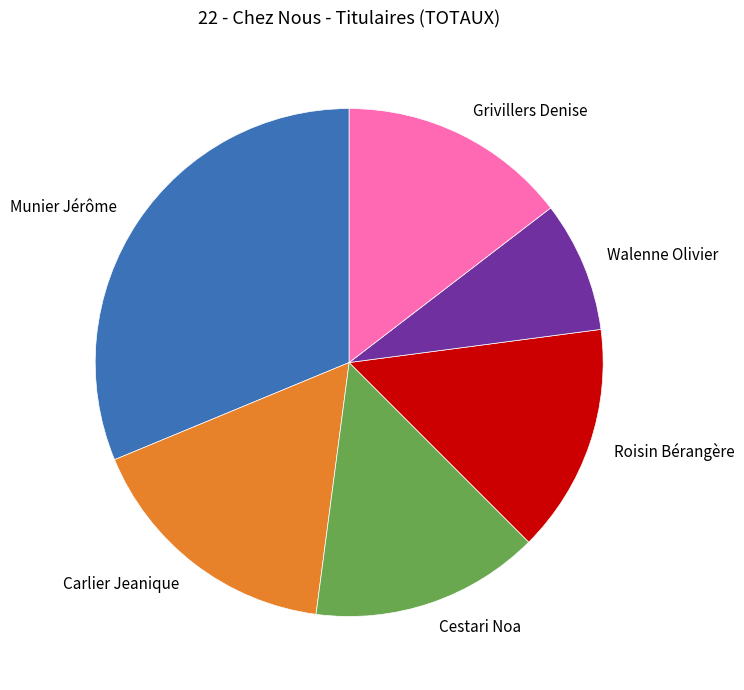

Is there any slice that represents more than half of the pie?

No